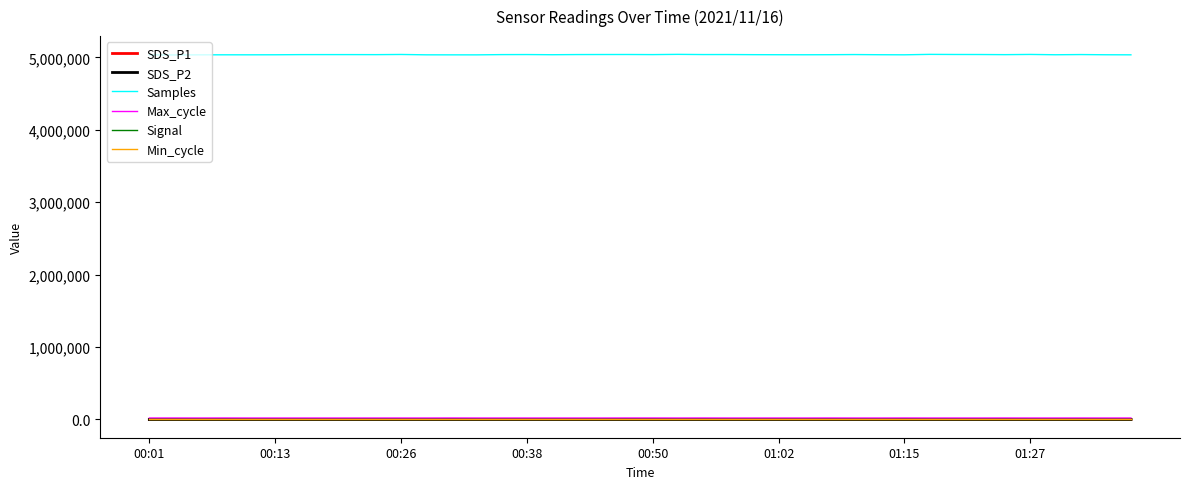

Count the Signal values in the range -73 to -72.

32